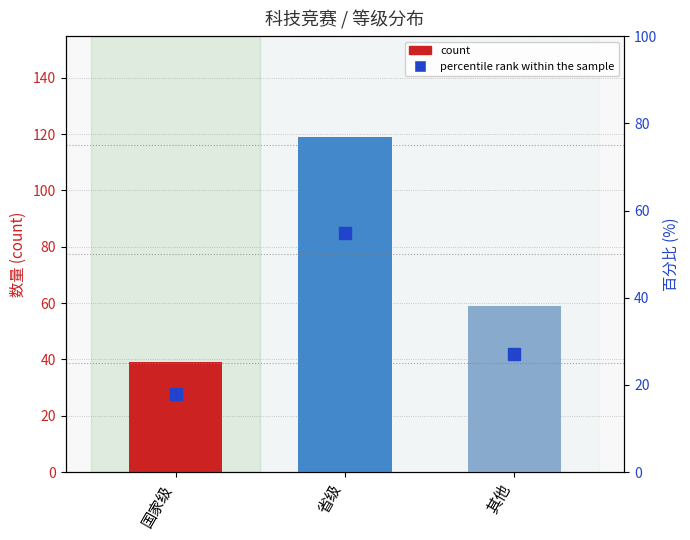

Which category has the highest value across all series?

省级